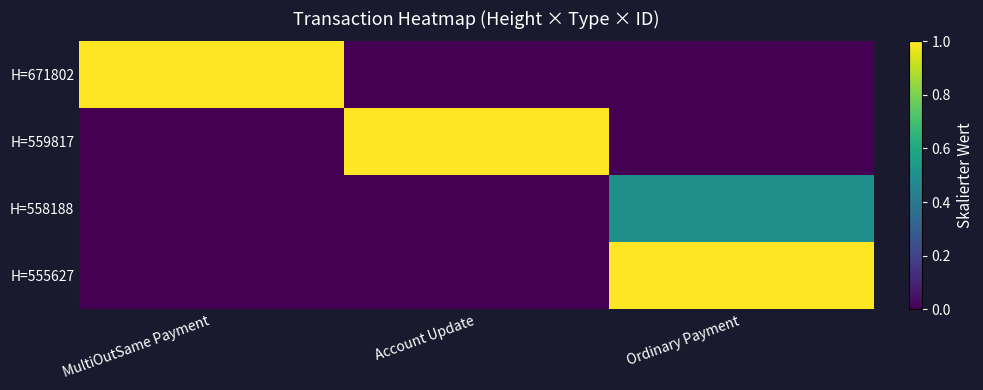

Reading left to right, list all the values displayed in this chart.

H=671802: MultiOutSame Payment=1.0	Account Update=0.0	Ordinary Payment=0.0
H=559817: MultiOutSame Payment=0.0	Account Update=1.0	Ordinary Payment=0.0
H=558188: MultiOutSame Payment=0.0	Account Update=0.0	Ordinary Payment=0.5
H=555627: MultiOutSame Payment=0.0	Account Update=0.0	Ordinary Payment=1.0